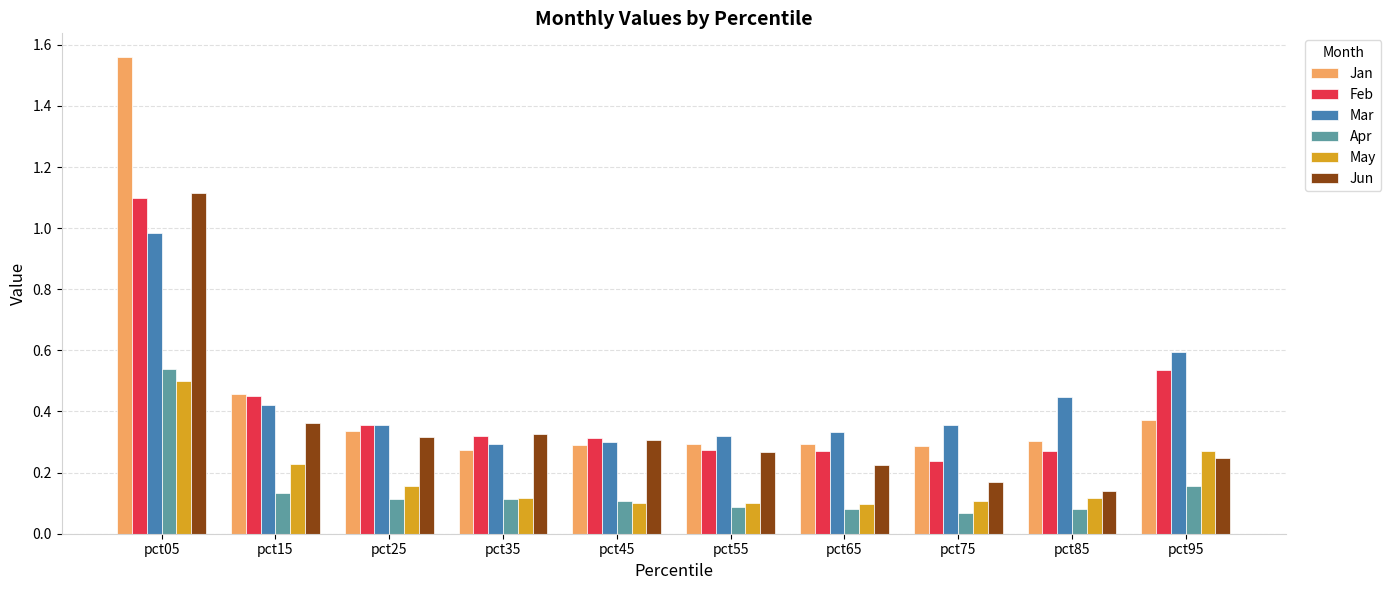

What are all the series names shown in the legend?

Jan, Feb, Mar, Apr, May, Jun